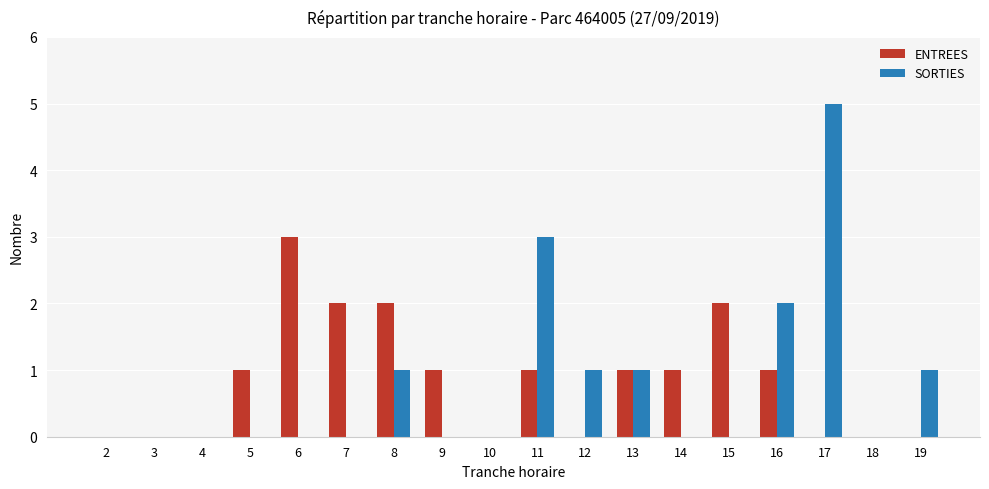

The SORTIES series shows 1 at 12. True or false?

True